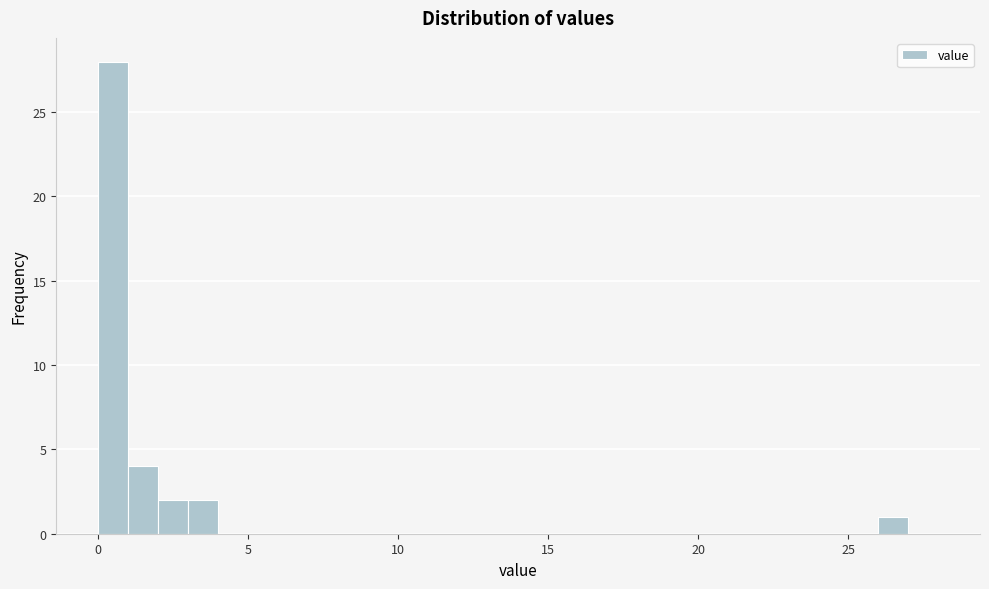

Around what value on the x-axis is the tallest bar? Give the approximate position of its centre, as read against the axis.

0.5